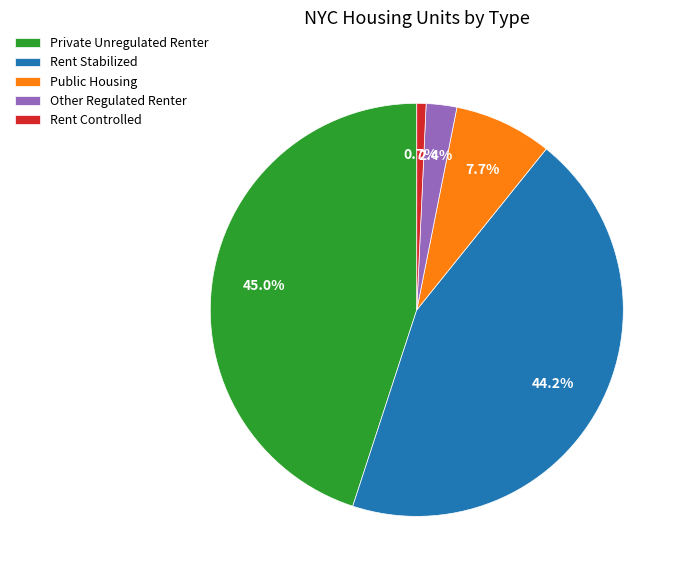

The Public Housing slice represents 1% of the pie. True or false?

False